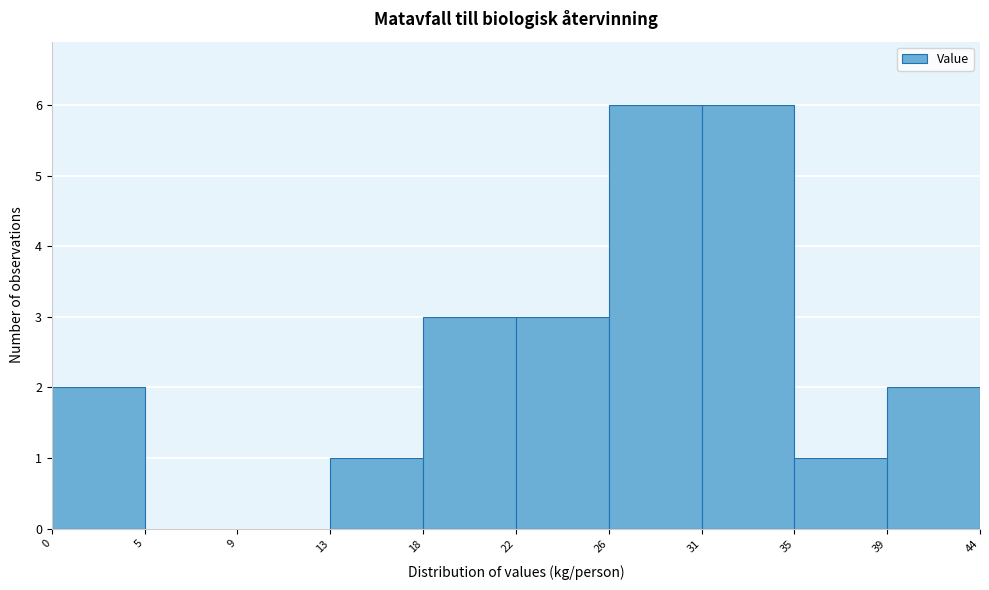

Reading left to right, list every bar in this chart as the range it spans on the x-axis followed by its height. The values are not printed on the chart, so give them approximately, as read against the axis.

0 to 5: 2
5 to 9: 0
9 to 13: 0
13 to 18: 1
18 to 22: 3
22 to 26: 3
26 to 31: 6
31 to 35: 6
35 to 39: 1
39 to 44: 2